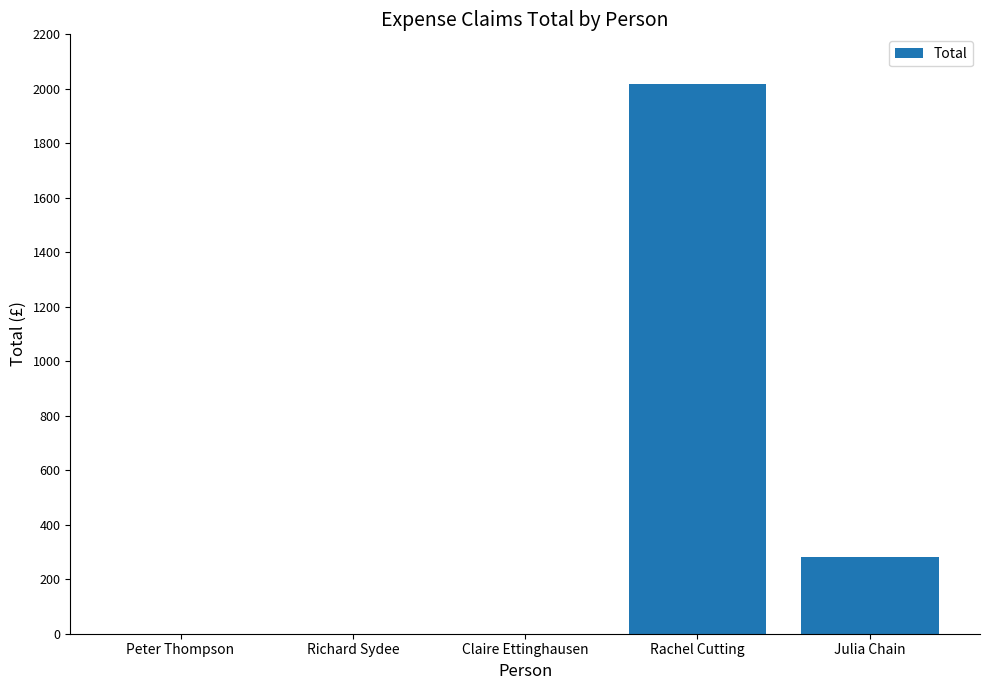

Where is the data nearest to the value 1009?

Julia Chain